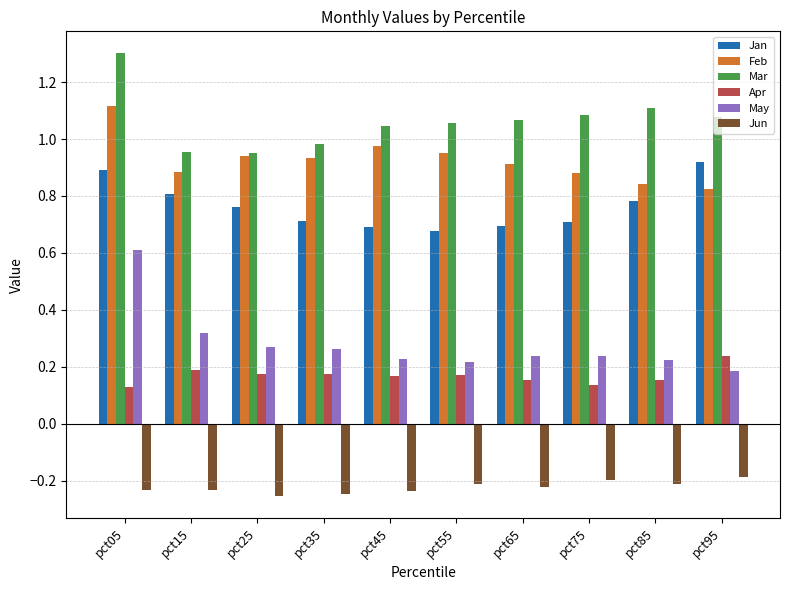

At how many categories does at least one series exceed 0?

10